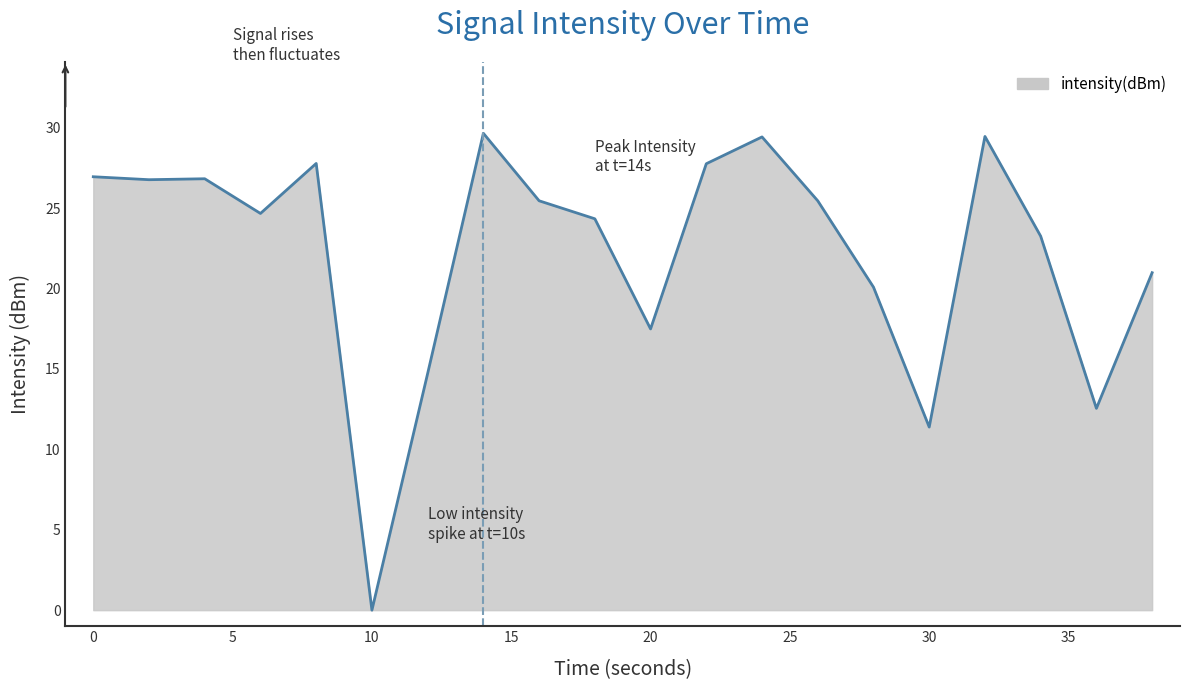

What is the average value?

22.3